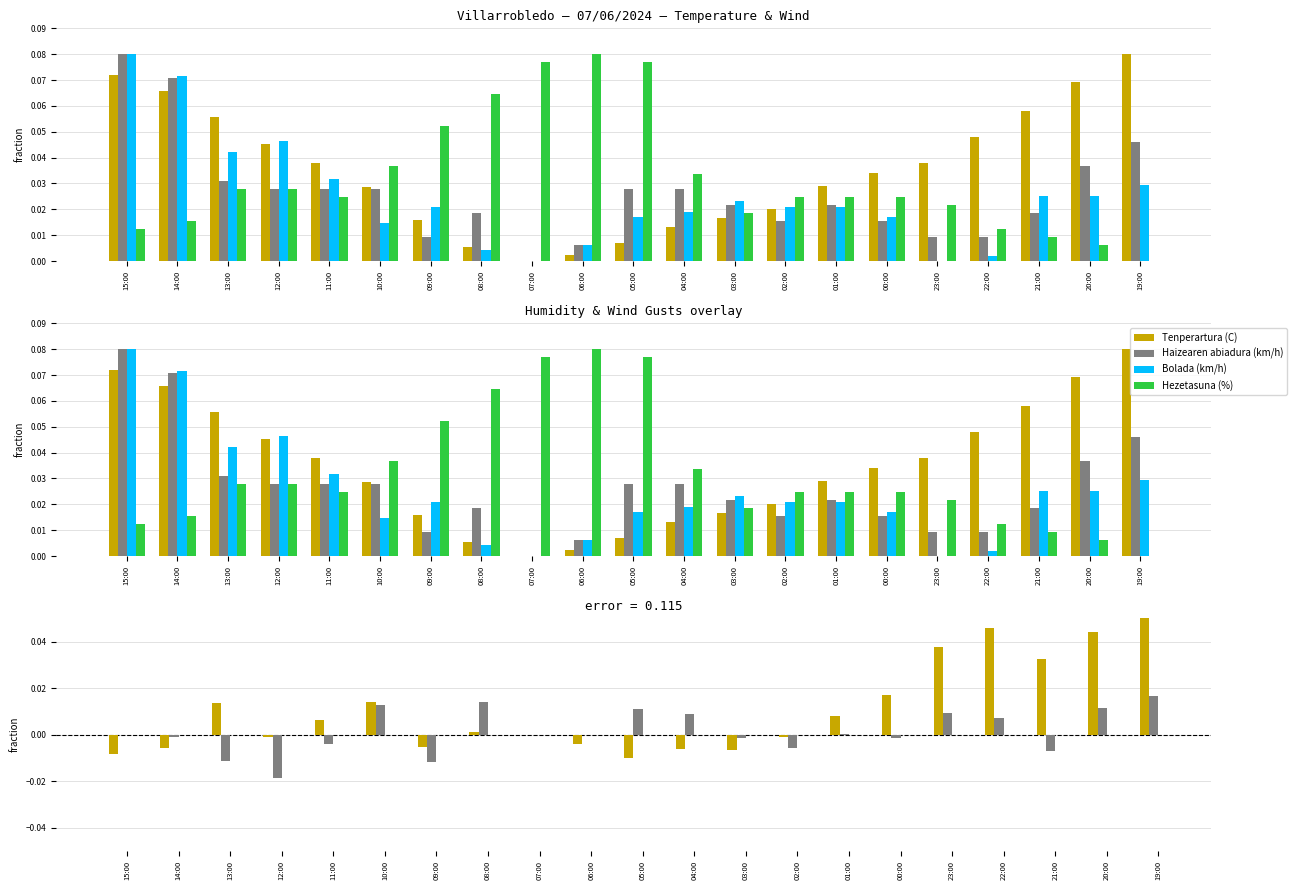

What are all the series names shown in the legend?

Tenperartura (C), Haizearen abiadura (km/h), Bolada (km/h), Hezetasuna (%)